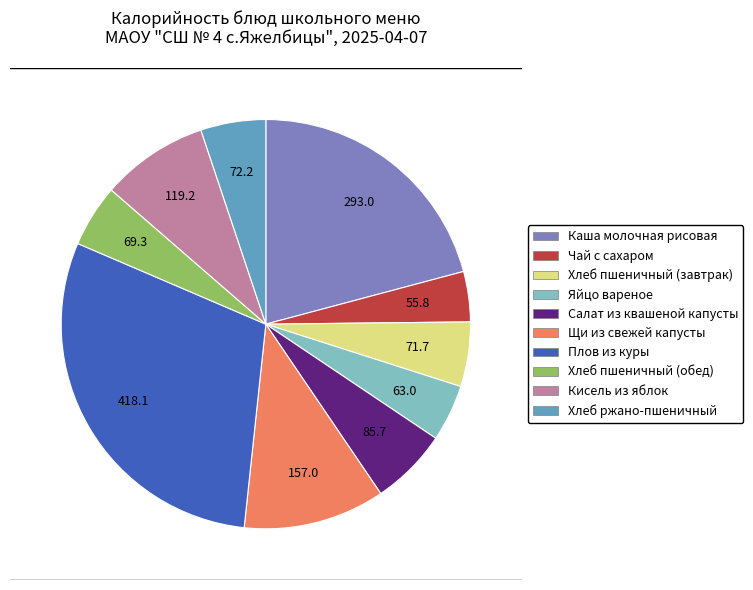

The Хлеб пшеничный (обед) slice represents 5% of the pie. True or false?

True